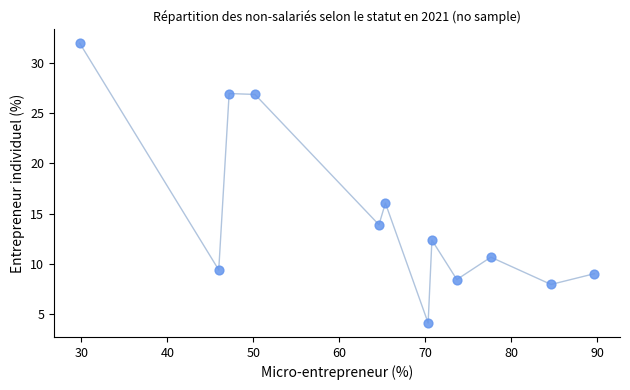

What Y value in the scatter plot is closest to 18?

16.0